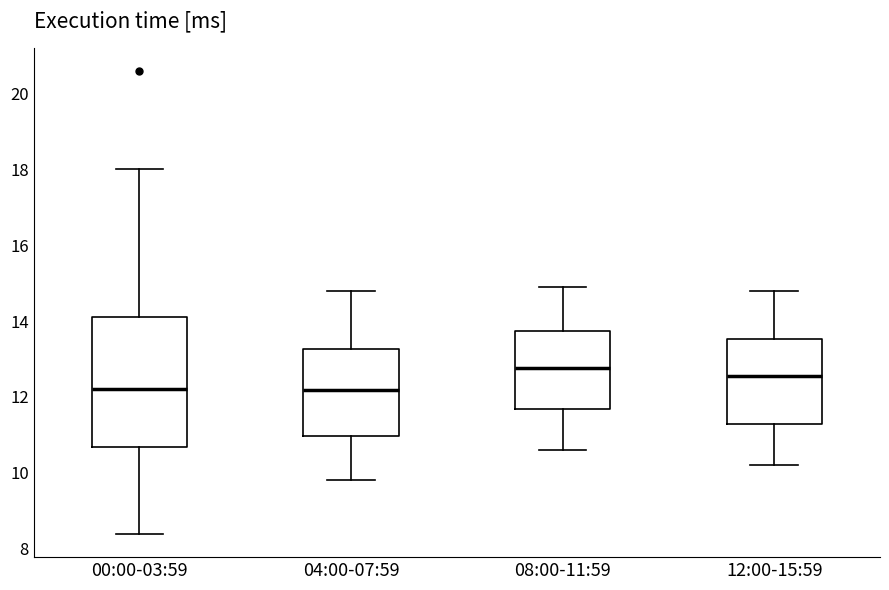

Where does the upper whisker of the box for 04:00-07:59 end on the y-axis? The values are not printed on the chart, so give them approximately, as read against the axis.

14.8